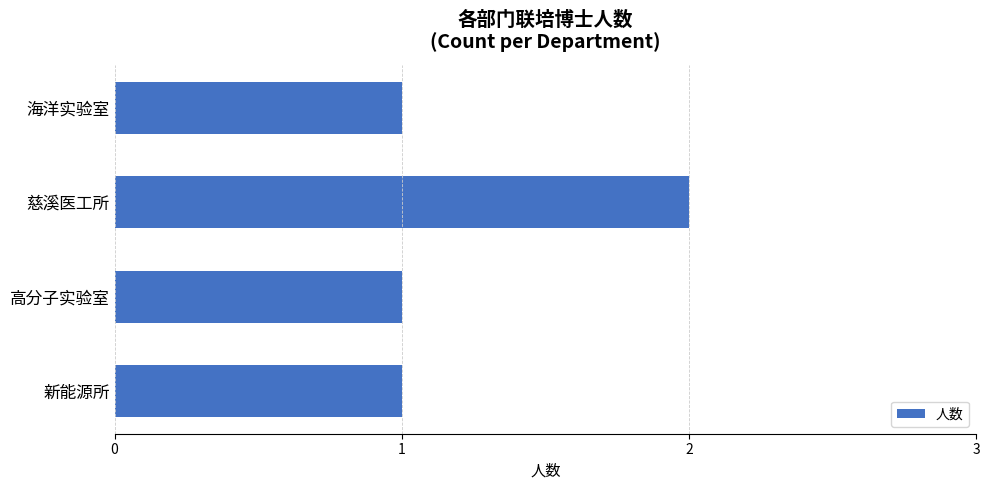

Approximately how many times larger is the value at 海洋实验室 compared to 新能源所?

1.0